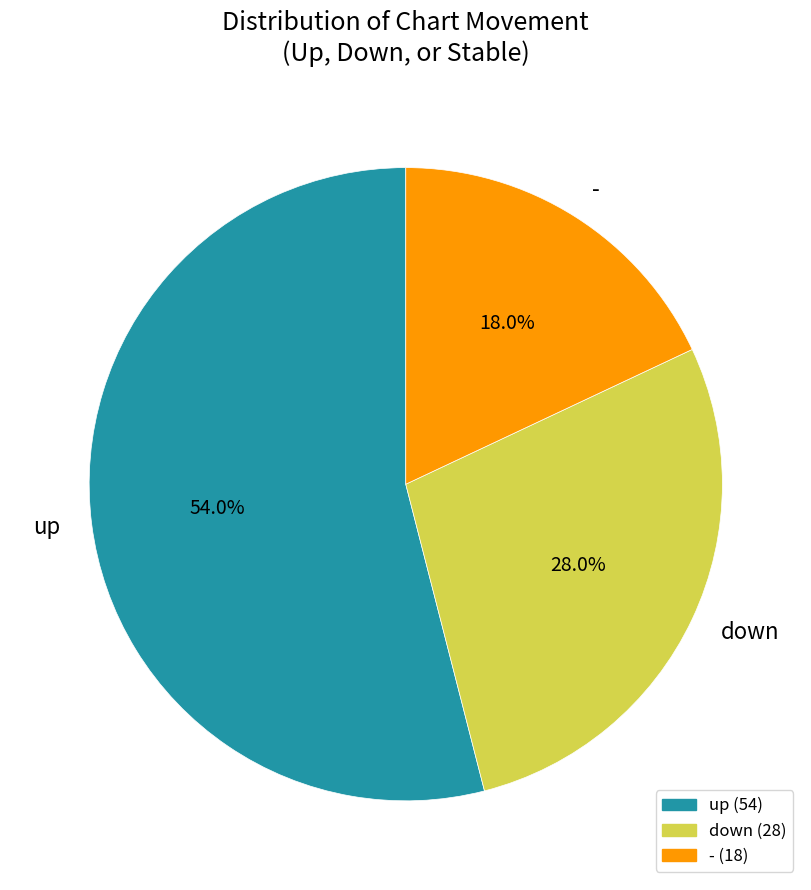

Is the sum of - and down greater than half?

No